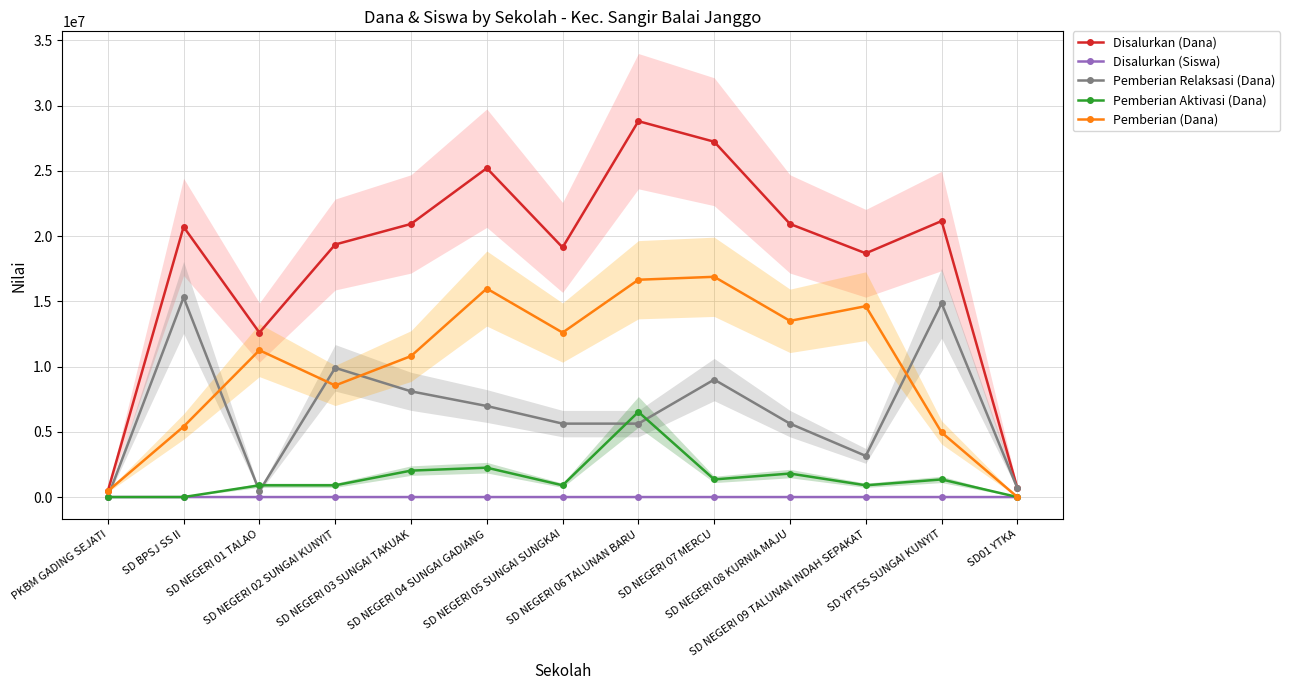

The value of Pemberian (Dana) at SD NEGERI 01 TALAO is 17390756. True or false?

False